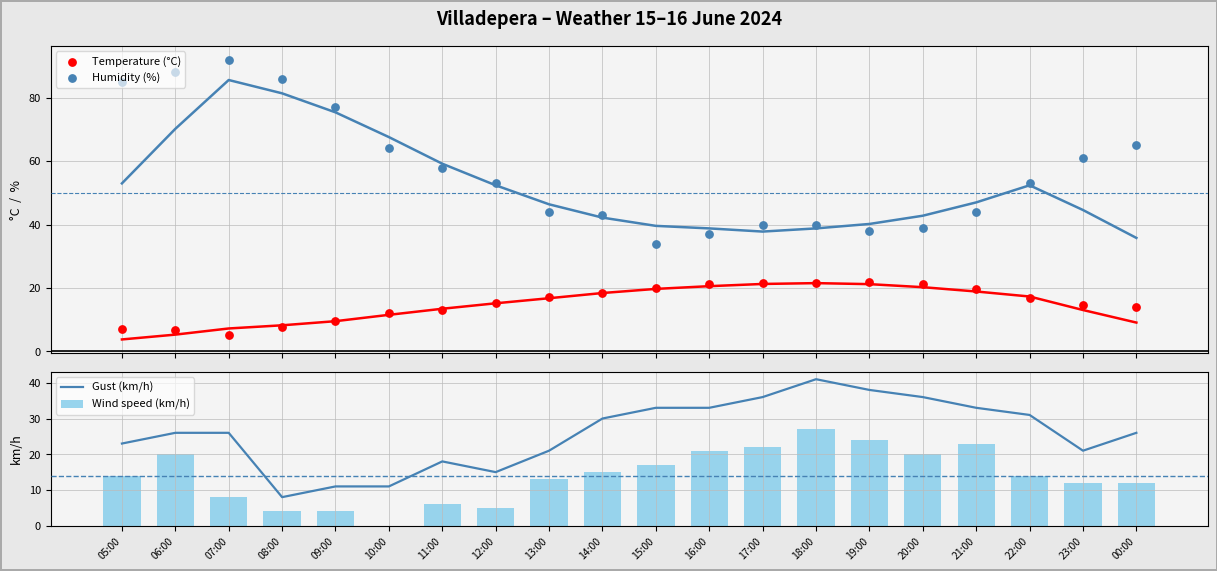

Which series has the largest total across all categories?

Humidity (%)